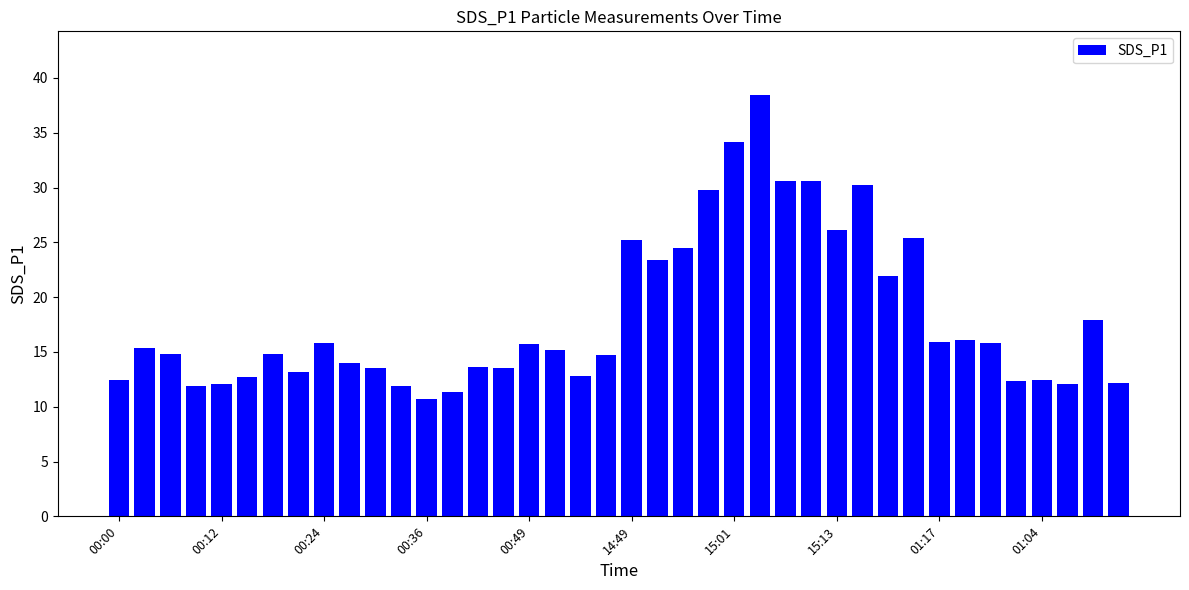

How many categories are shown in the chart?

40